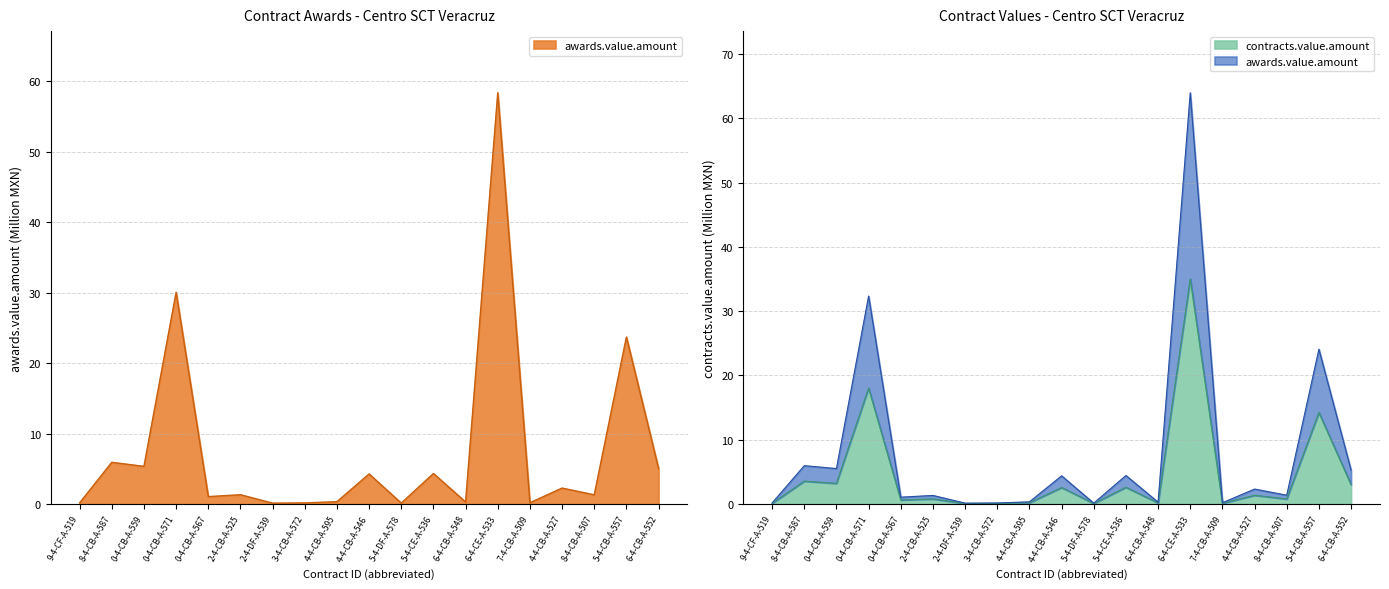

Which series has the largest total across all categories?

awards.value.amount